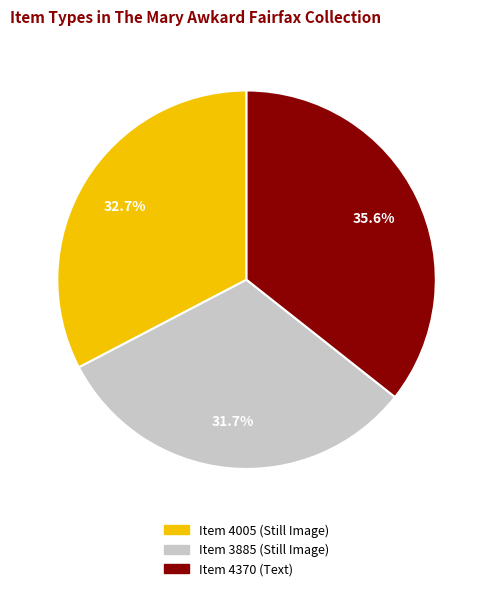

What portion of the pie excludes Item 3885 (Still Image)?

68.3%